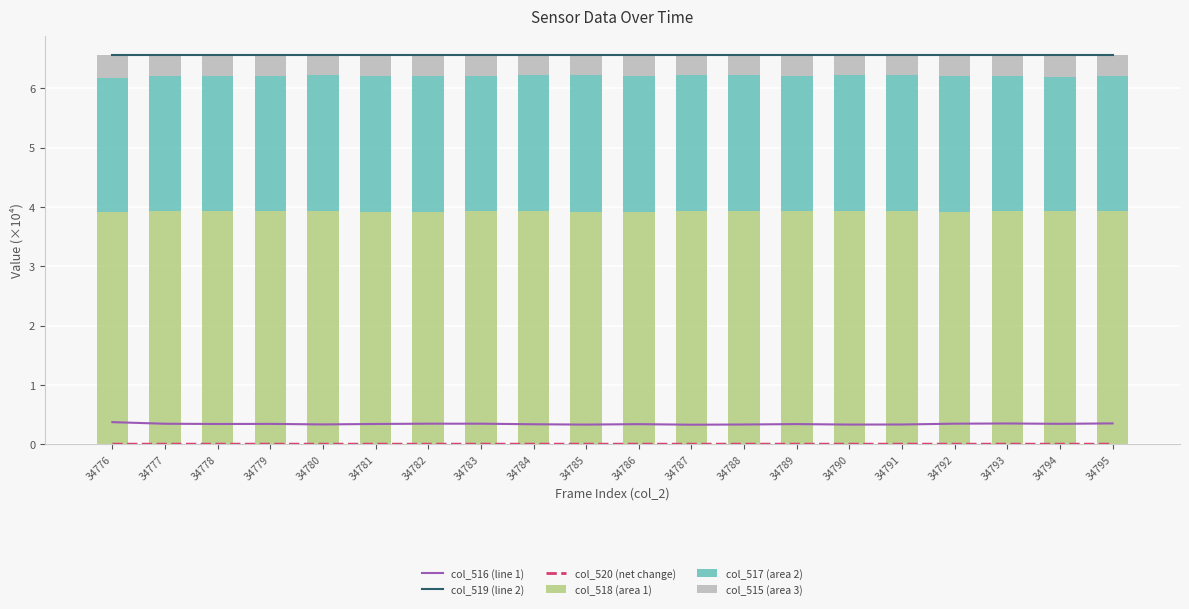

What is the sum of the col_519 (line 2) values at 34777 and 34789?

13.1